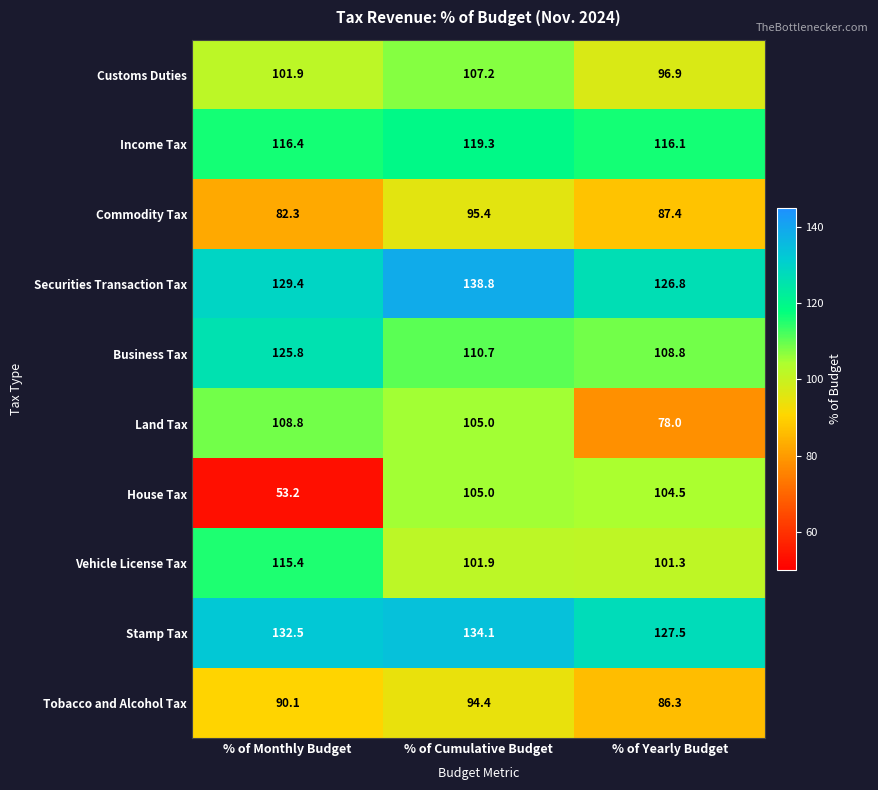

Which category has the lowest value across all series?

% of Monthly Budget